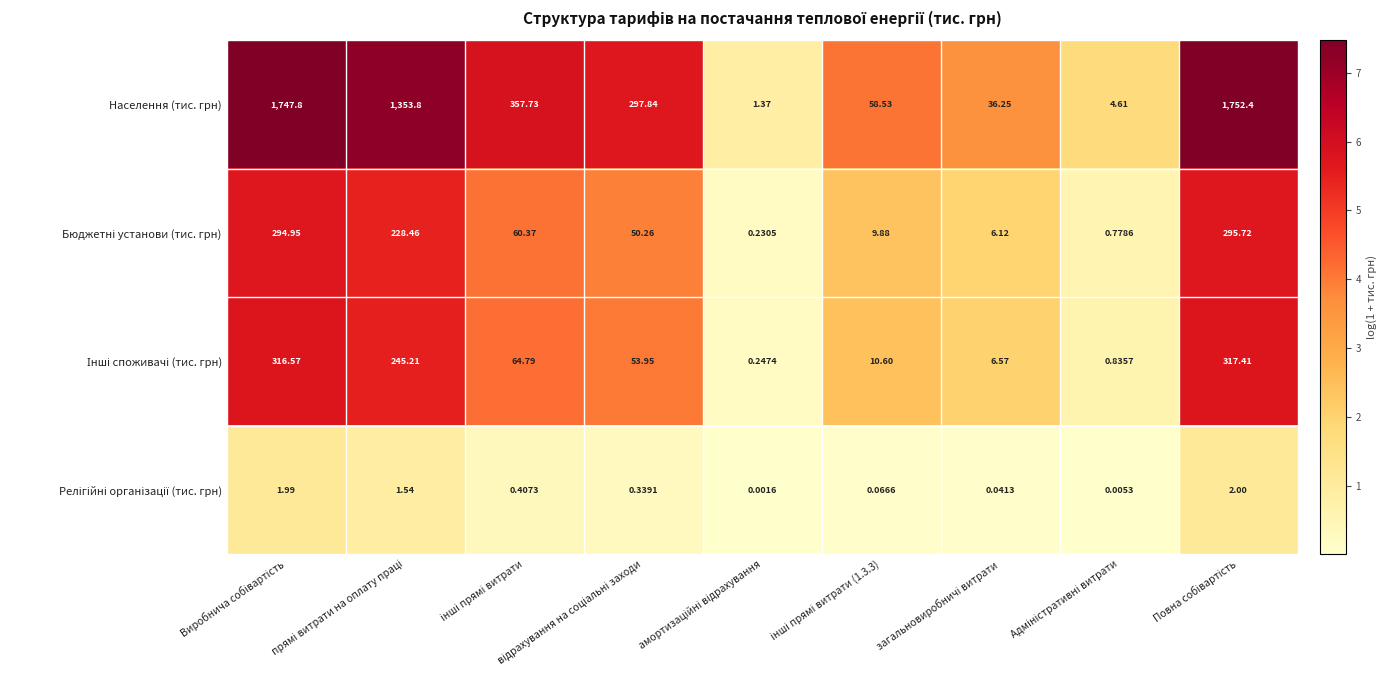

Which series has the largest total across all categories?

Населення (тис. грн)